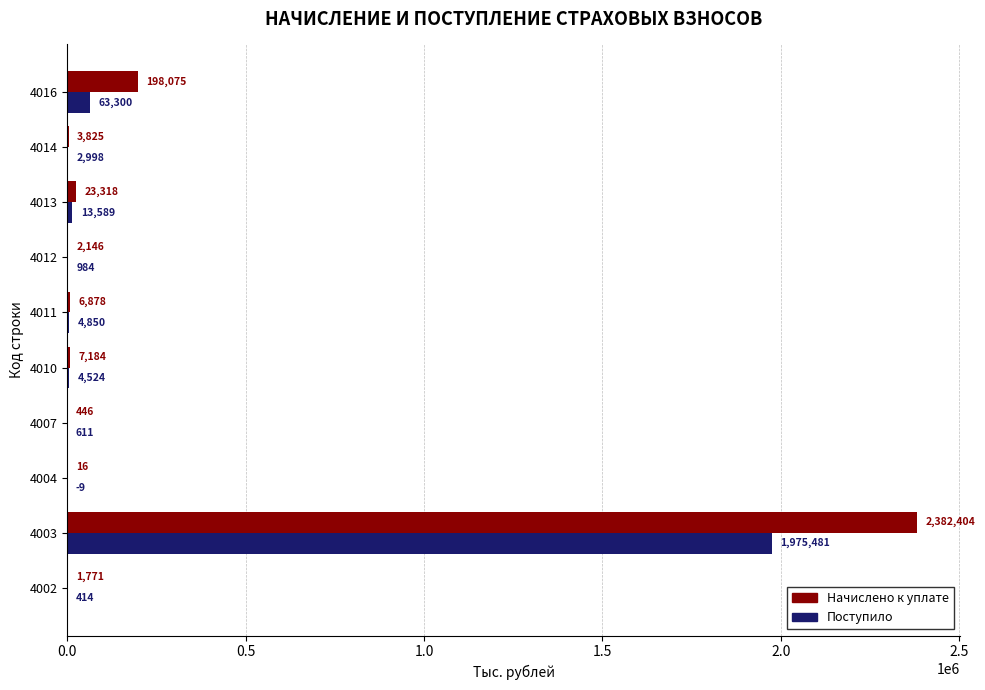

Is the value of Начислено к уплате at 4004 greater than the value of Поступило at 4002?

No